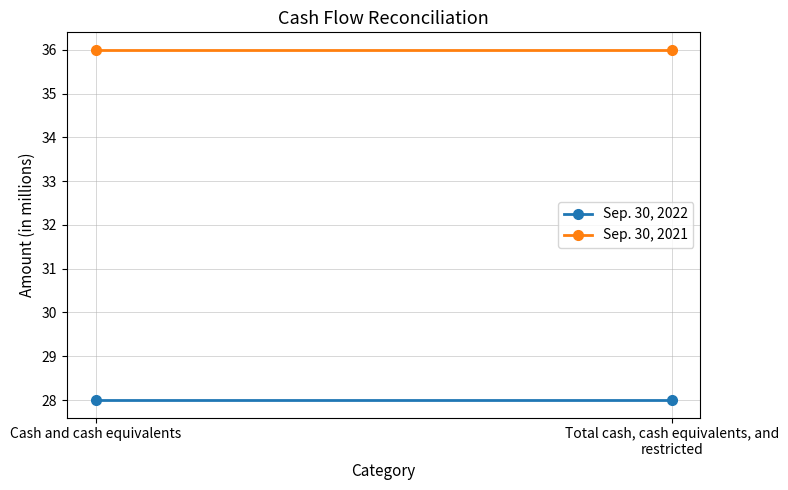

Reading left to right, list all the values displayed in this chart.

Sep. 30, 2022: 28	28
Sep. 30, 2021: 36	36